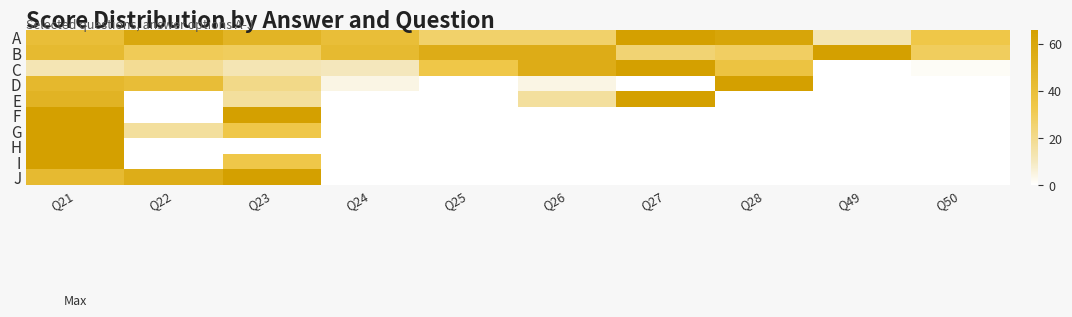

Reading left to right, transcribe all the data shown in this chart.

A: Q21=40.7	Q22=59.0	Q23=49.1	Q24=40.7	Q25=26.7	Q26=26.7	Q27=66.0	Q28=61.8	Q49=12.6	Q50=33.7
B: Q21=44.4	Q22=30.3	Q23=29.2	Q24=44.4	Q25=55.2	Q26=55.2	Q27=24.9	Q28=28.1	Q49=66.0	Q50=29.2
C: Q21=12.3	Q22=18.4	Q23=12.3	Q24=10.7	Q25=33.8	Q26=55.3	Q27=66.0	Q28=36.8	Q49=0.0	Q50=1.5
D: Q21=45.4	Q22=41.2	Q23=20.6	Q24=4.1	Q25=0.0	Q26=4.1	Q27=0.0	Q28=66.0	Q49=0.0	Q50=0.0
E: Q21=49.5	Q22=0.0	Q23=16.5	Q24=0.0	Q25=0.0	Q26=16.5	Q27=66.0	Q28=0.0	Q49=0.0	Q50=0.0
F: Q21=66.0	Q22=0.0	Q23=66.0	Q24=0.0	Q25=0.0	Q26=0.0	Q27=0.0	Q28=0.0	Q49=0.0	Q50=0.0
G: Q21=66.0	Q22=16.5	Q23=33.0	Q24=0.0	Q25=0.0	Q26=0.0	Q27=0.0	Q28=0.0	Q49=0.0	Q50=0.0
H: Q21=66.0	Q22=0.0	Q23=0.0	Q24=0.0	Q25=0.0	Q26=0.0	Q27=0.0	Q28=0.0	Q49=0.0	Q50=0.0
I: Q21=66.0	Q22=0.0	Q23=33.0	Q24=0.0	Q25=0.0	Q26=0.0	Q27=0.0	Q28=0.0	Q49=0.0	Q50=0.0
J: Q21=44.0	Q22=55.0	Q23=66.0	Q24=0.0	Q25=0.0	Q26=0.0	Q27=0.0	Q28=0.0	Q49=0.0	Q50=0.0